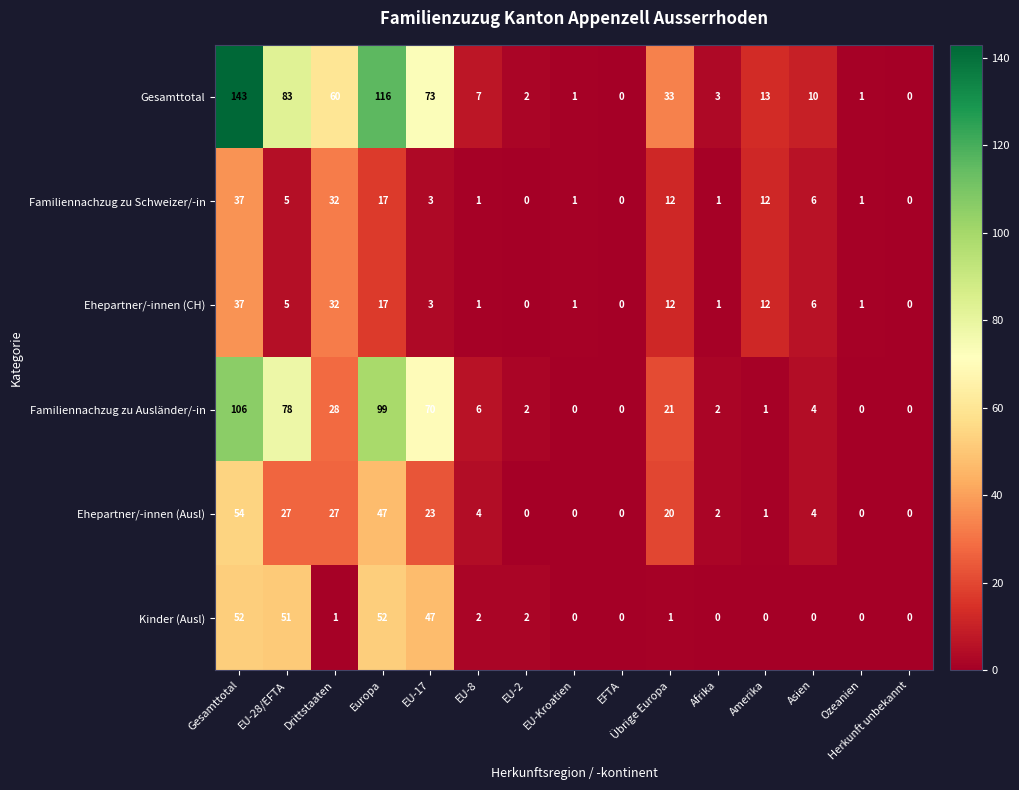

The Kinder (Ausl) series shows 47 at EU-17. True or false?

True